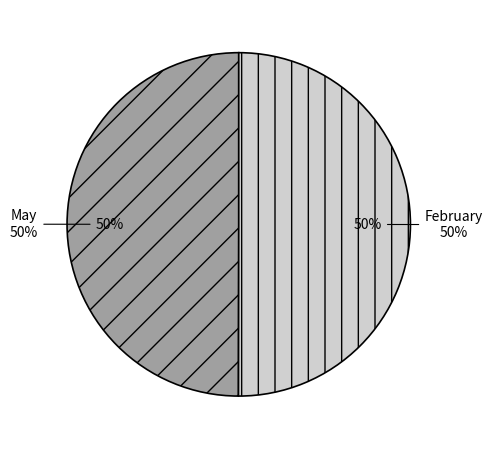

What percentage is the May slice, to the nearest percent?

50%